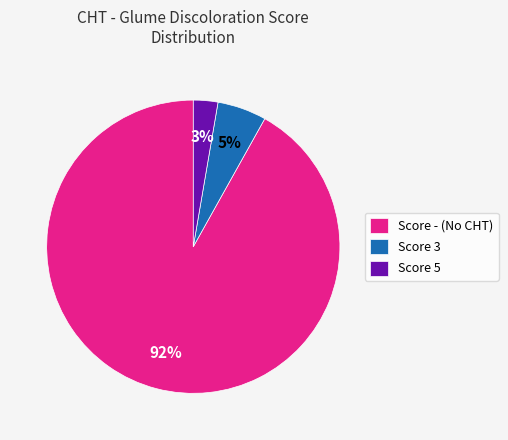

Which slice is the largest?

Score - (No CHT)